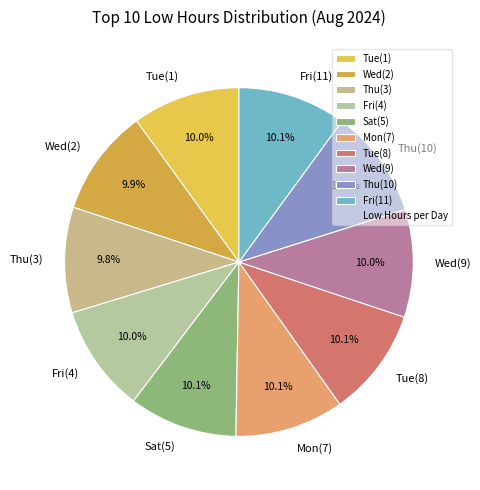

To the nearest percent, what is the average slice percentage?

10%